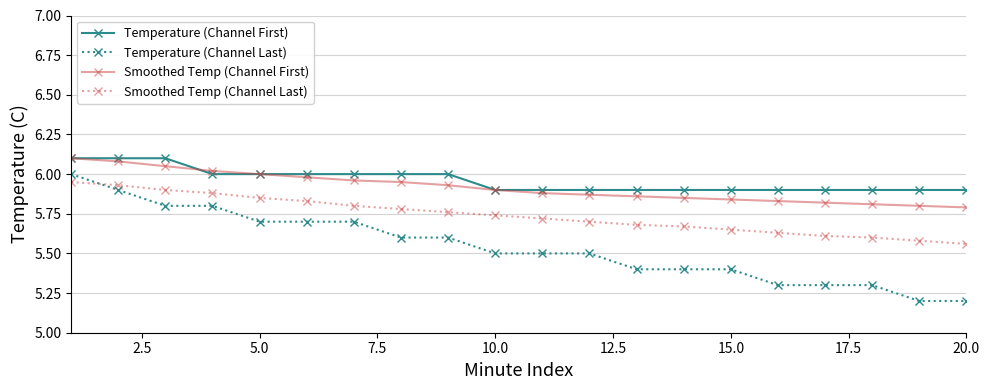

True or false: Smoothed Temp (Channel Last) and Smoothed Temp (Channel First) intersect in this chart.

False